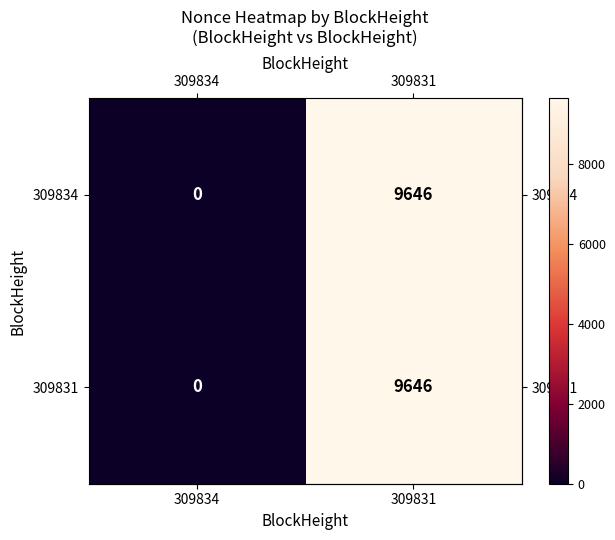

What is the sum of all 309831 values?

9646